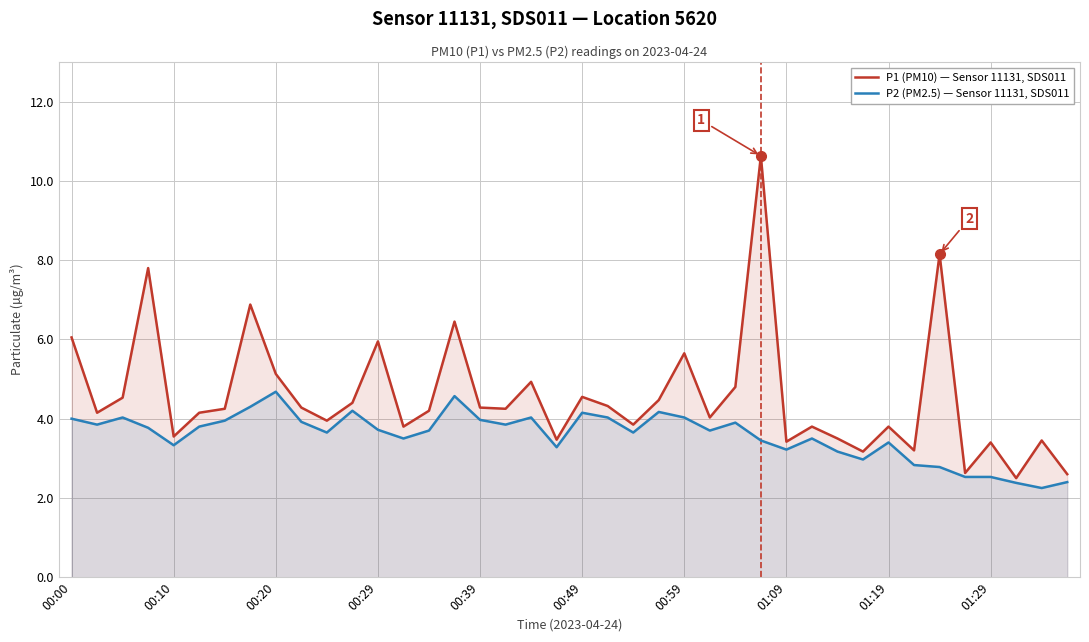

What is the minimum value for P1 (PM10) — Sensor 11131, SDS011?

2.5